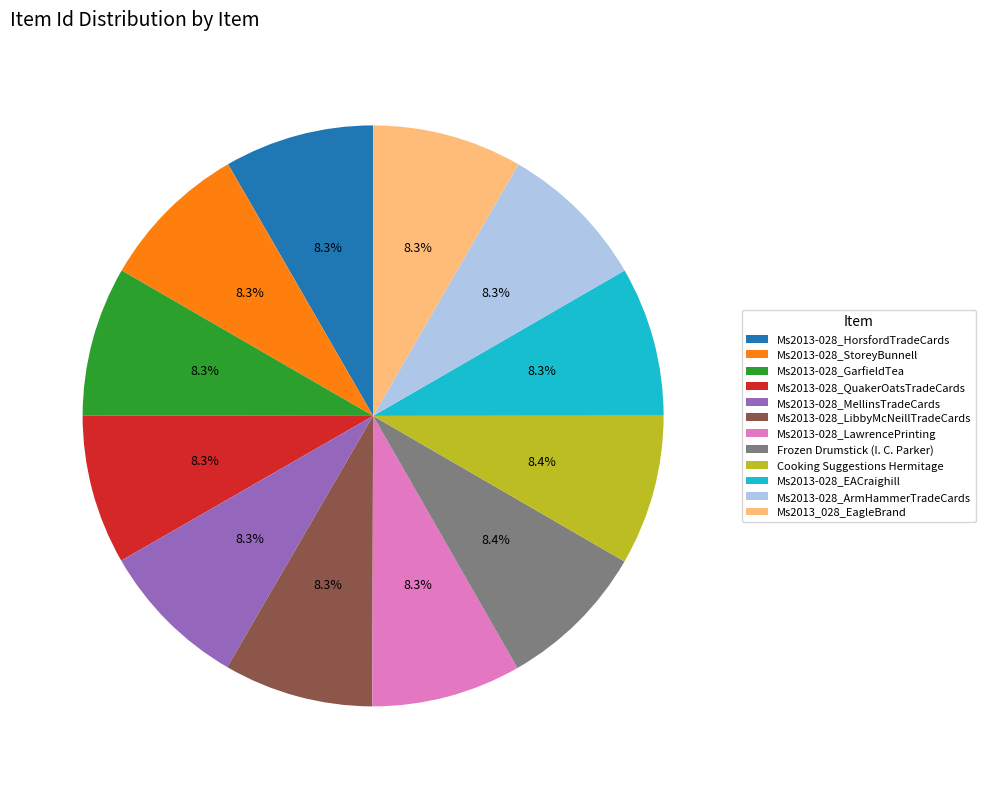

What percentage do Ms2013-028_HorsfordTradeCards and Ms2013-028_ArmHammerTradeCards together represent?

16.6%